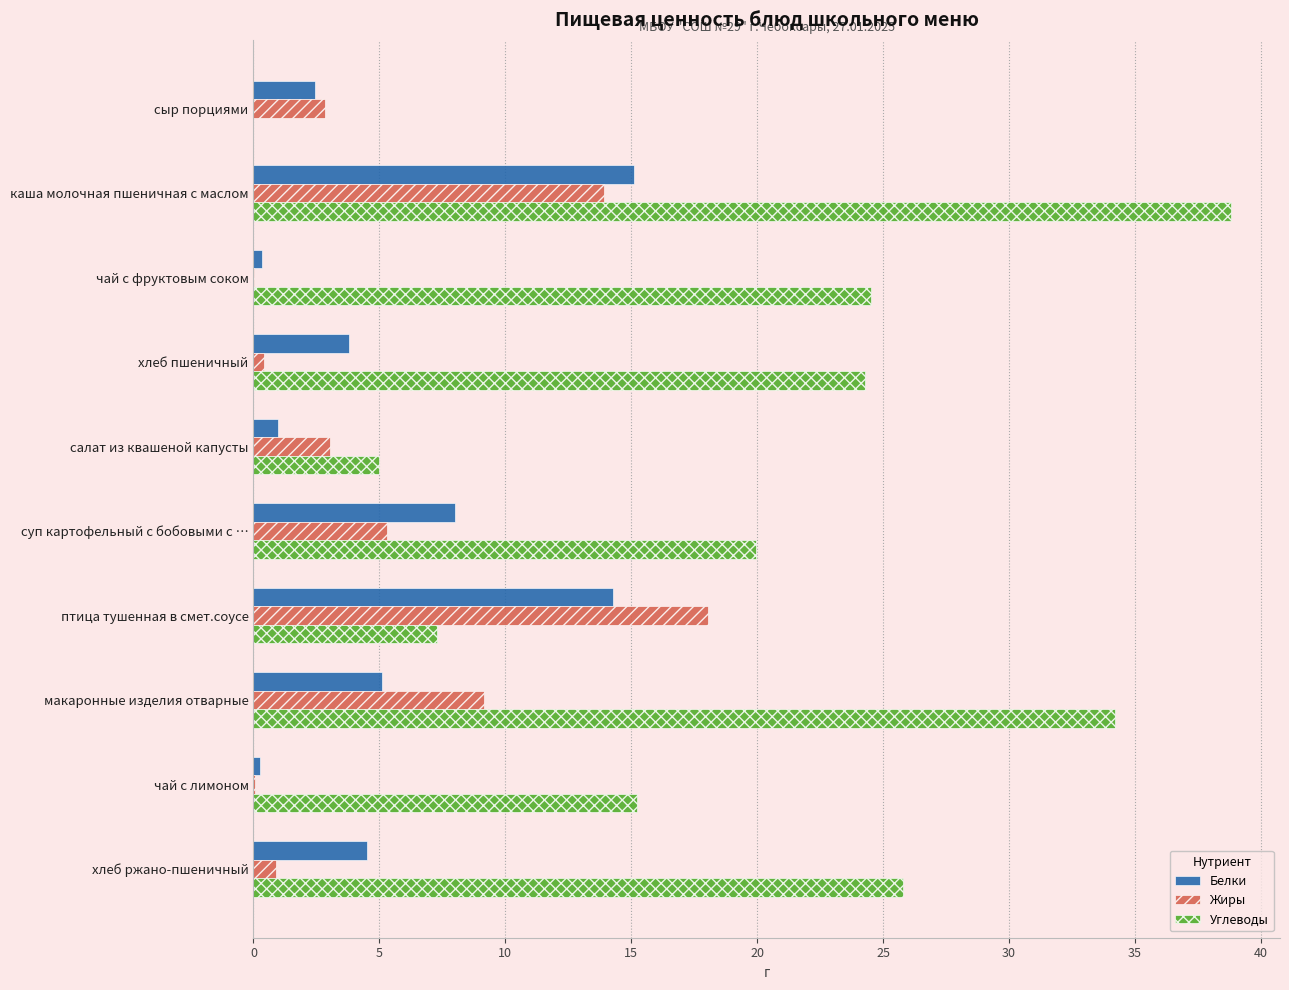

Between салат из квашеной капусты and птица тушенная в смет.соусе, which series saw the biggest shift?

Жиры